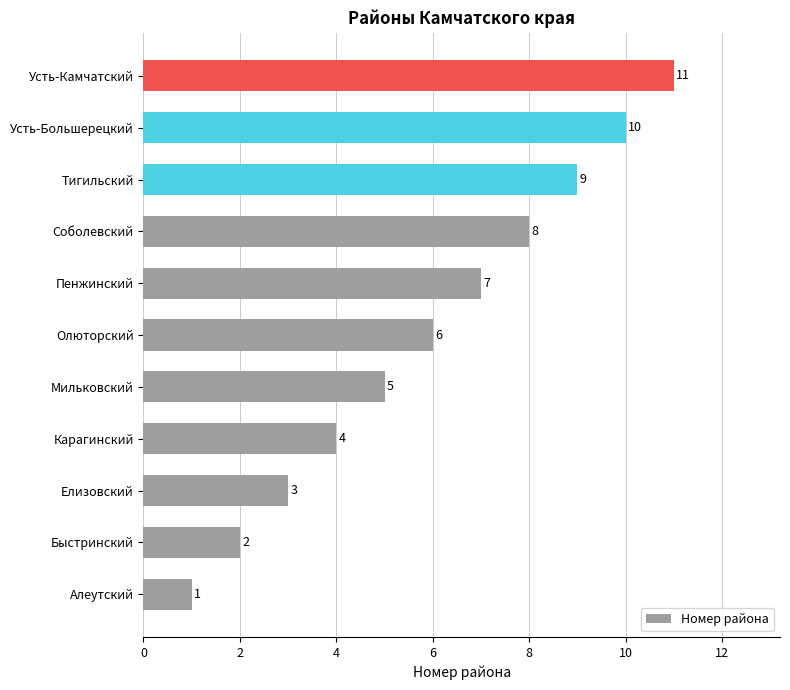

What is the change in value from Пенжинский to Тигильский?

+2